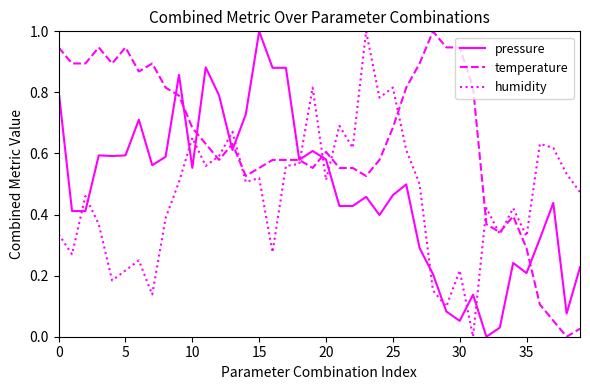

Which series has the largest total across all categories?

temperature